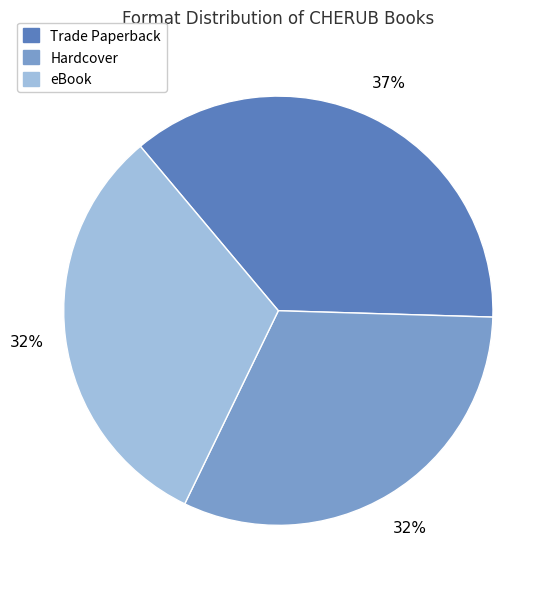

True or false: Hardcover accounts for 38% of the total.

False